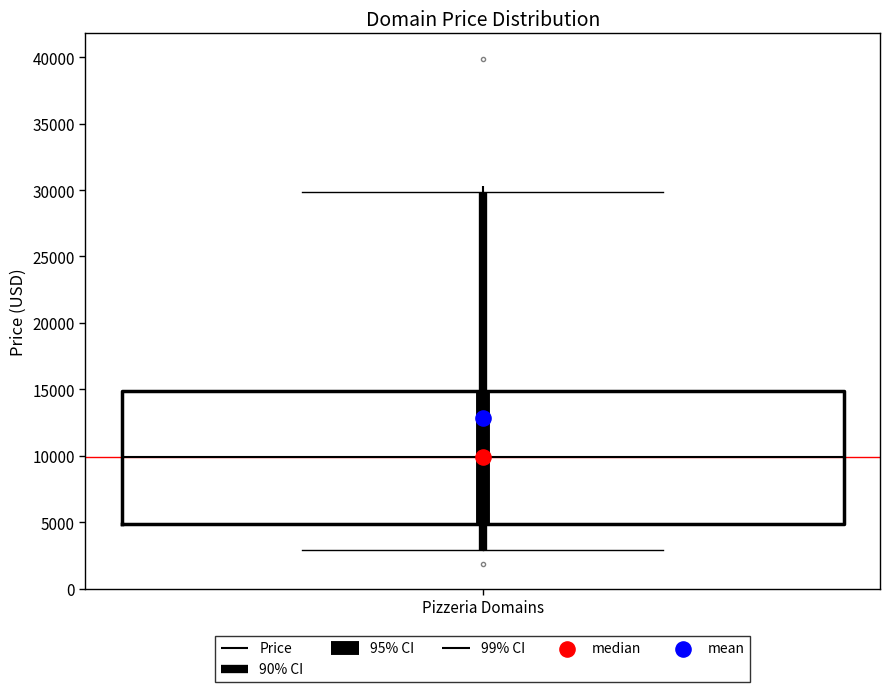

Where does the median line of the box for Pizzeria Domains sit on the y-axis? The values are not printed on the chart, so give them approximately, as read against the axis.

10000